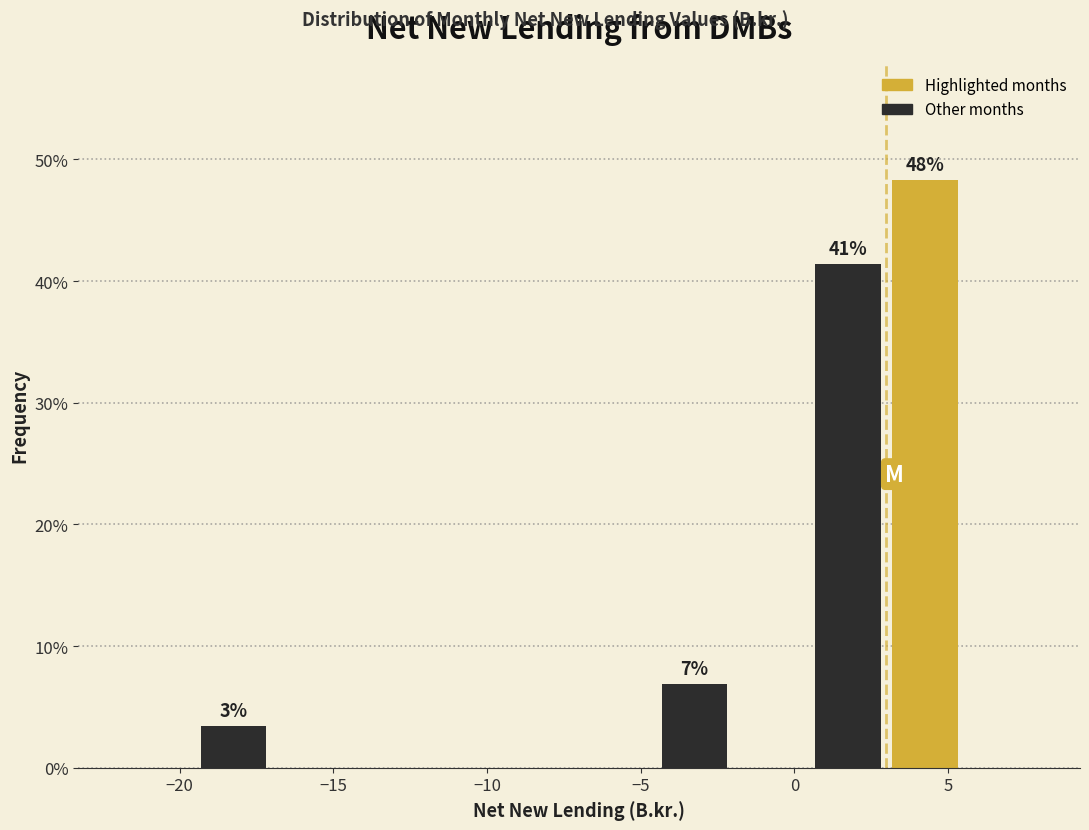

Over which range of the x-axis is the bar tallest?

3.0 to 5.5